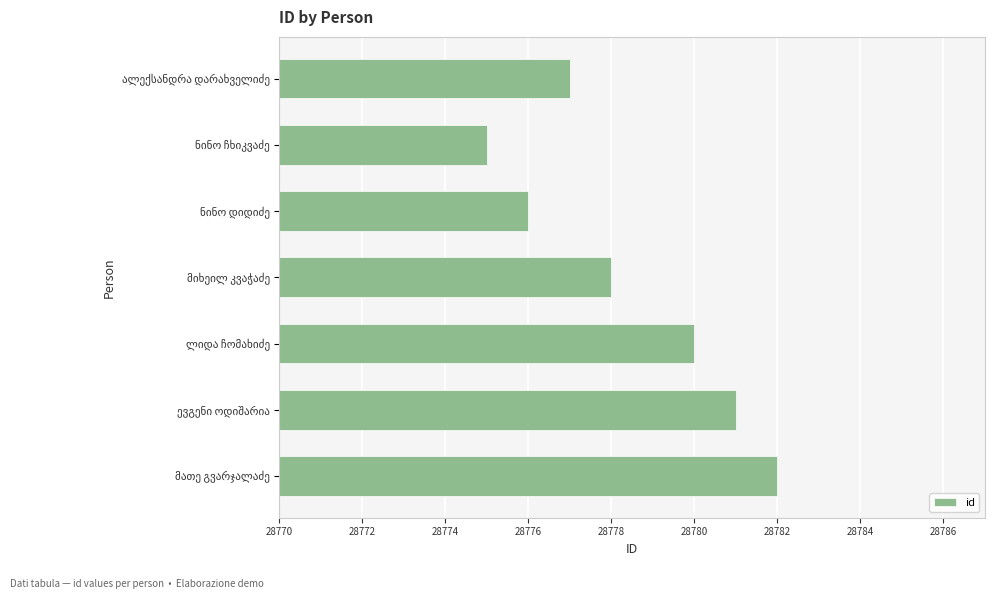

Are the bars horizontal?

Yes